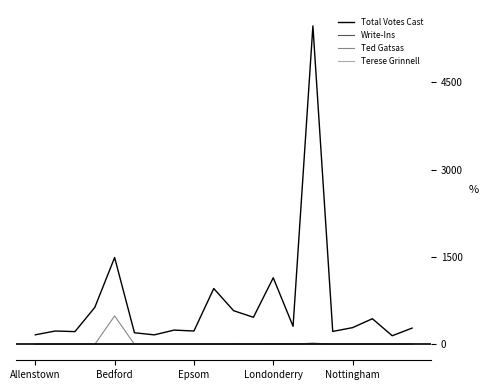

What is the average value of the Write-Ins series?

2